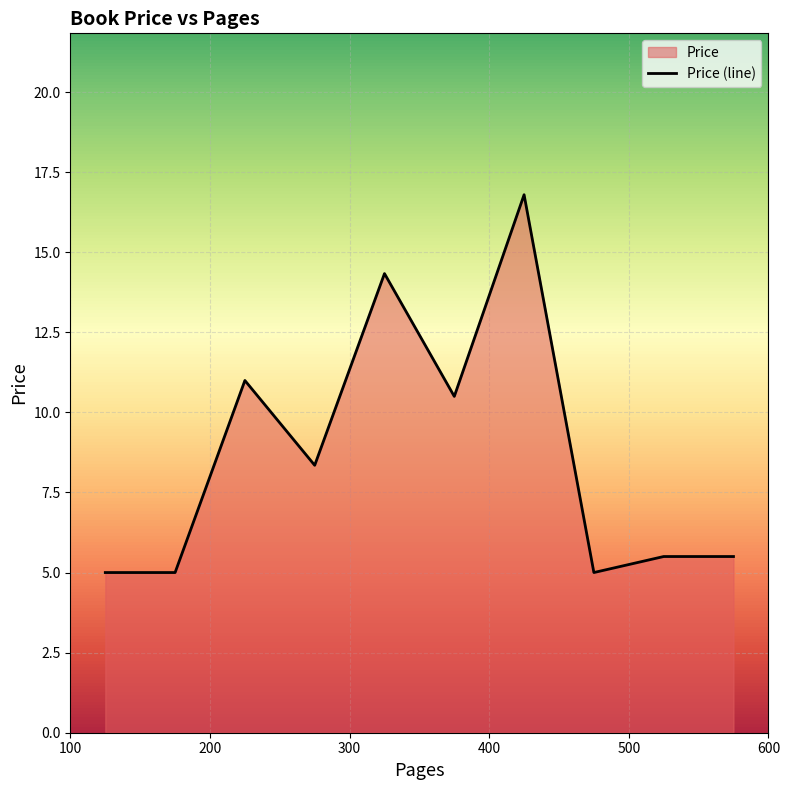

Does the chart display data point markers on the line(s)?

No